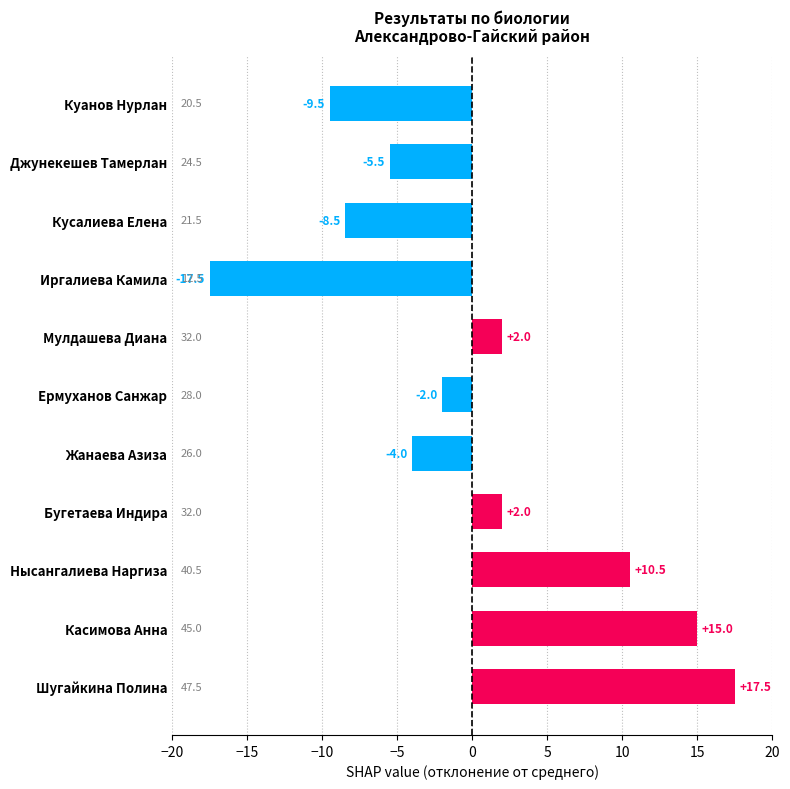

The chart shows a value of -5.1 at Кусалиева Елена. True or false?

False